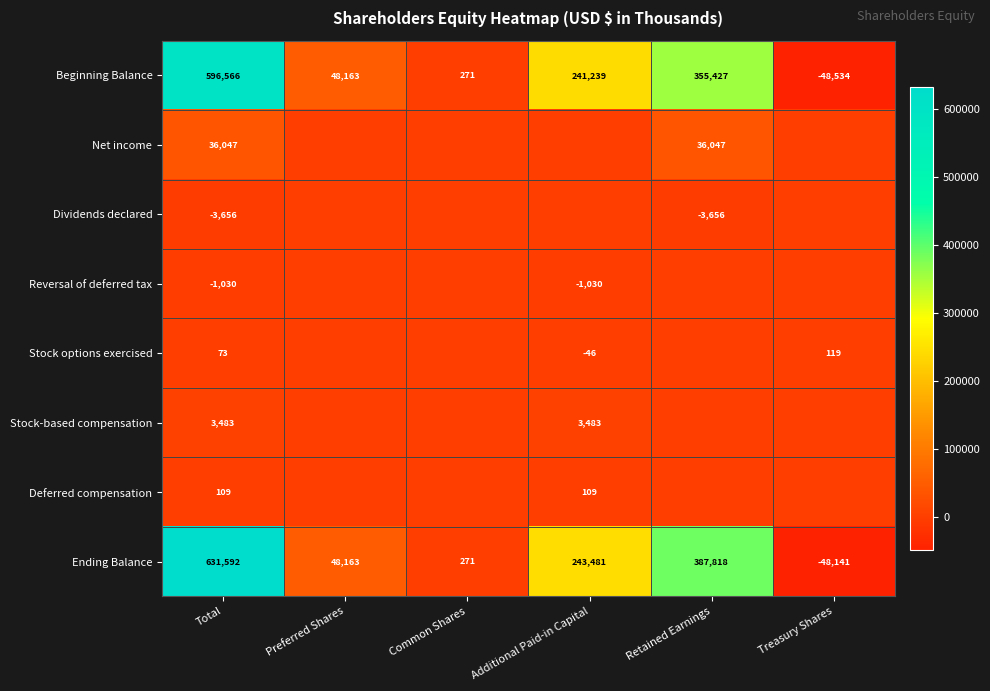

Which category has the lowest value in the Beginning Balance series?

Treasury Shares